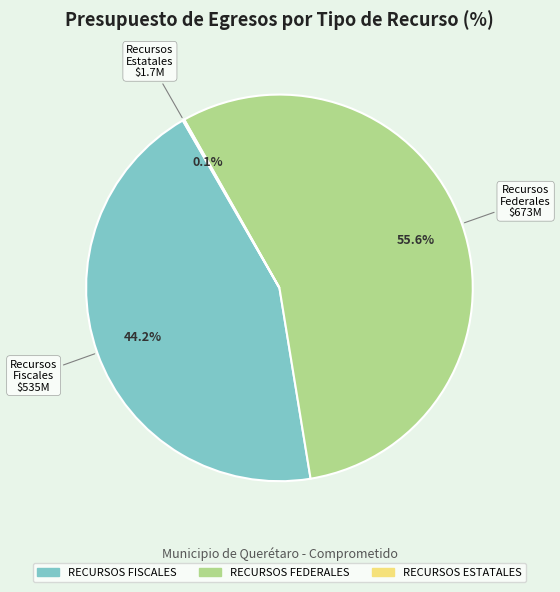

What percentage is NOT represented by RECURSOS FISCALES?

55.8%